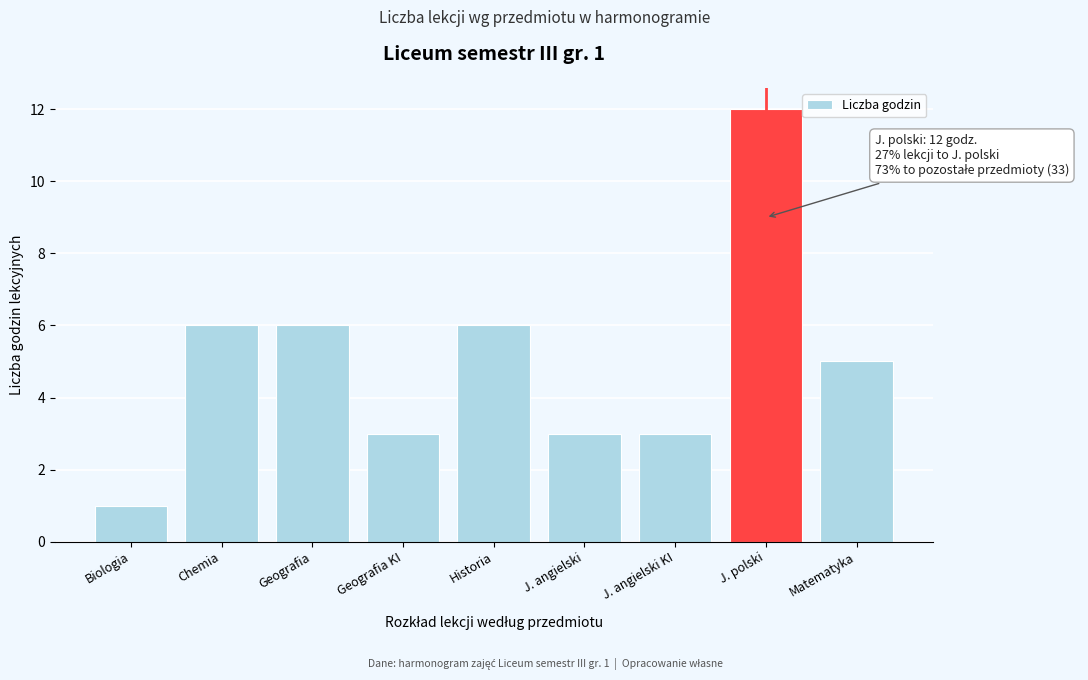

Reading left to right, what are all the values shown in this chart?

1	6	6	3	6	3	3	12	5